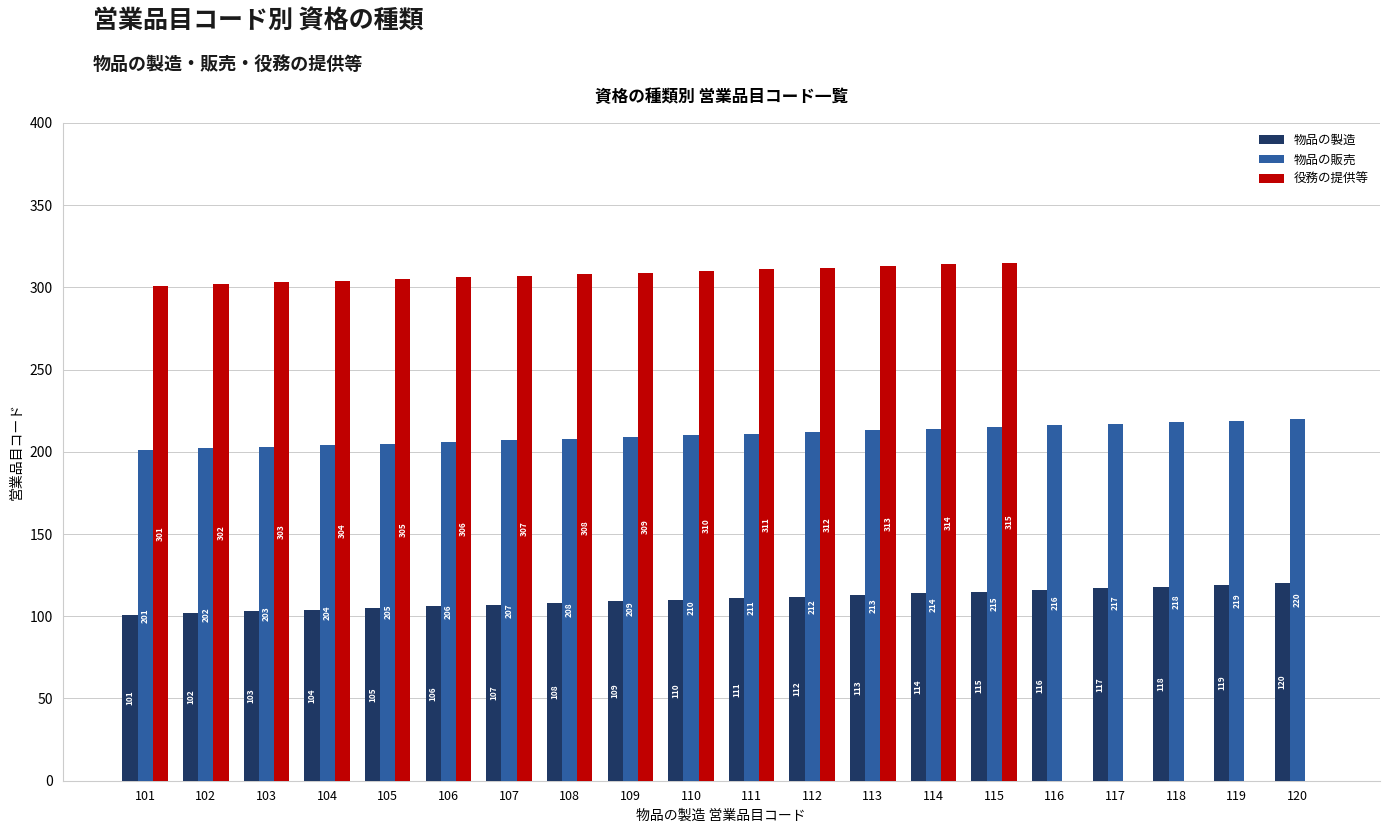

Reading left to right, list all the values displayed in this chart.

物品の製造: 101=101	102=102	103=103	104=104	105=105	106=106	107=107	108=108	109=109	110=110	111=111	112=112	113=113	114=114	115=115	116=116	117=117	118=118	119=119	120=120
物品の販売: 101=201	102=202	103=203	104=204	105=205	106=206	107=207	108=208	109=209	110=210	111=211	112=212	113=213	114=214	115=215	116=216	117=217	118=218	119=219	120=220
役務の提供等: 101=301	102=302	103=303	104=304	105=305	106=306	107=307	108=308	109=309	110=310	111=311	112=312	113=313	114=314	115=315	116=0	117=0	118=0	119=0	120=0